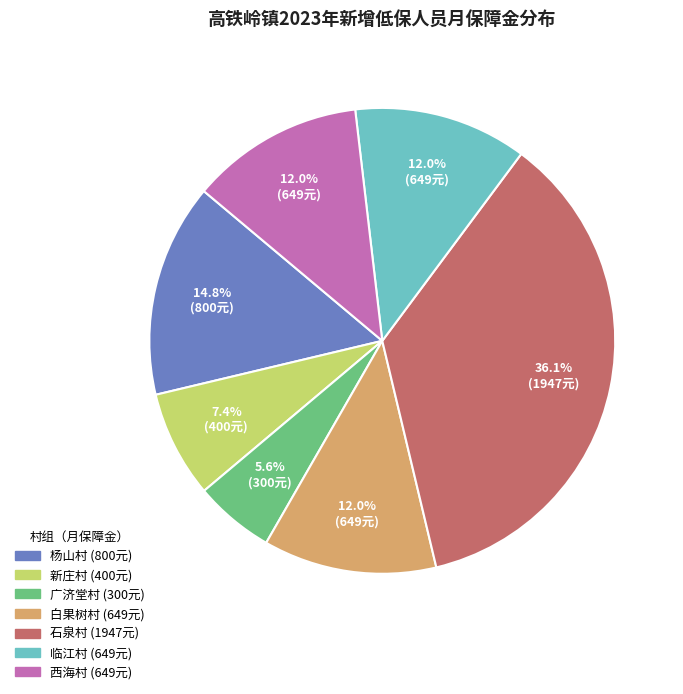

Is there any slice that represents more than half of the pie?

No